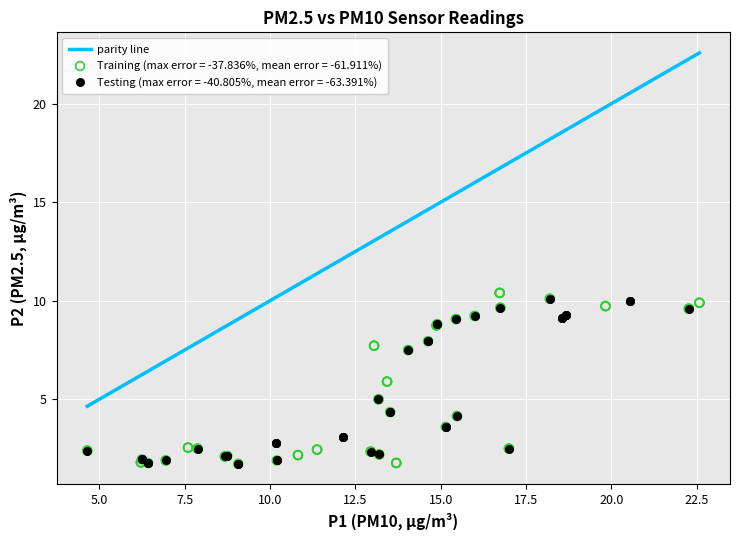

Which series has the widest spread of Y values?

Training (max error = -37.836%, mean error = -61.911%)